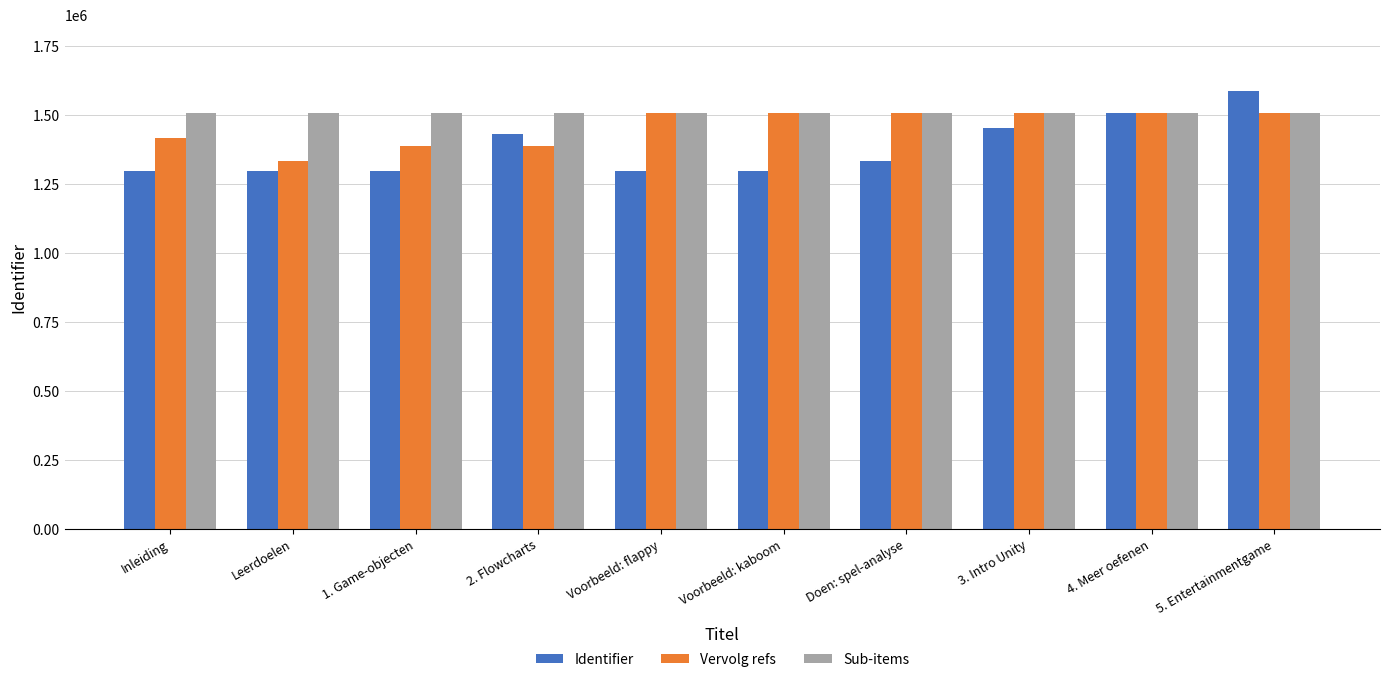

Are the bars grouped side by side (vs. stacked)?

Yes